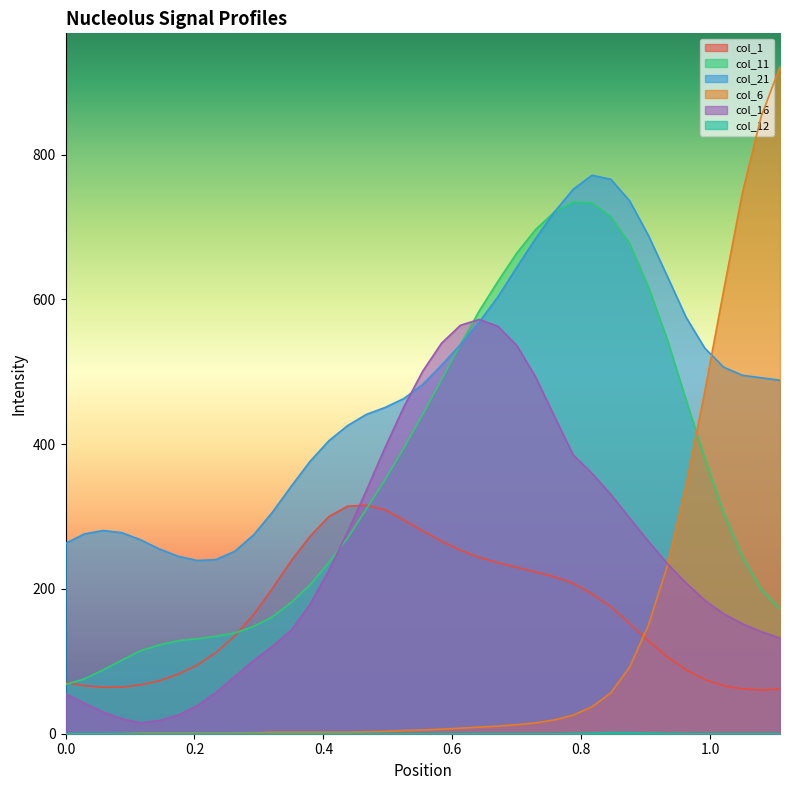

Between 0.67067 and 0.75815, which series saw the biggest shift?

col_16